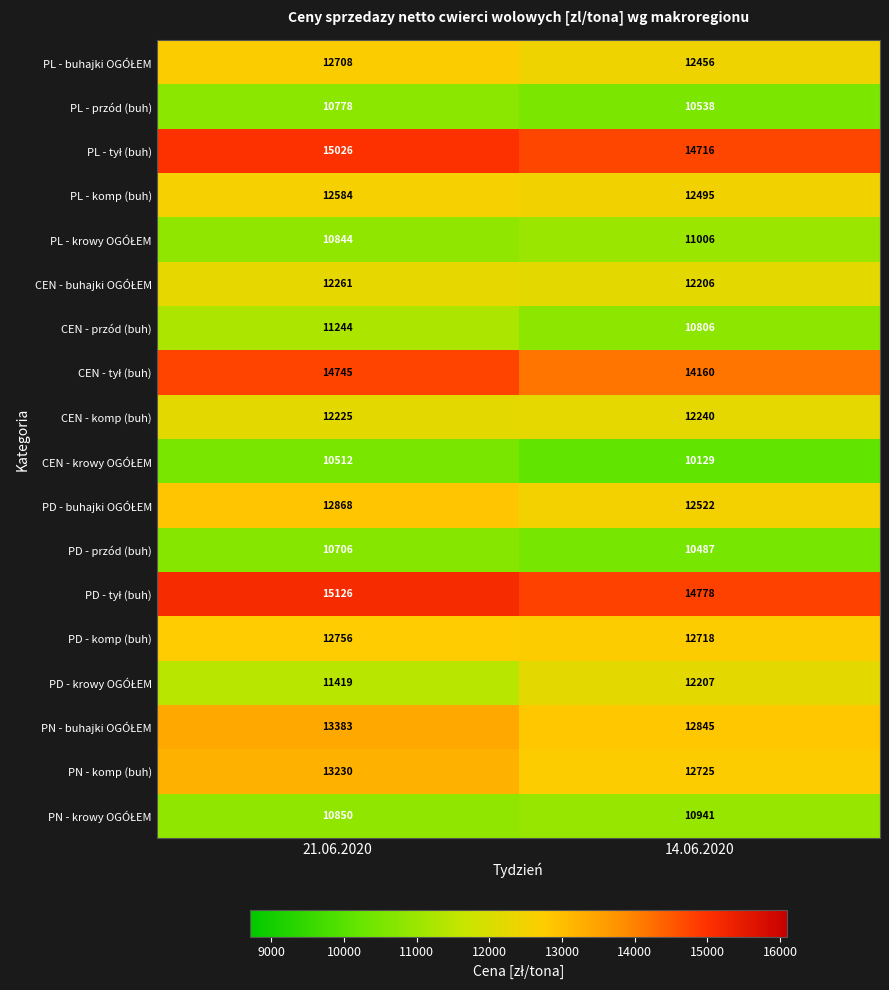

What is the difference between the PD - przód (buh) values at 21.06.2020 and 14.06.2020?

219